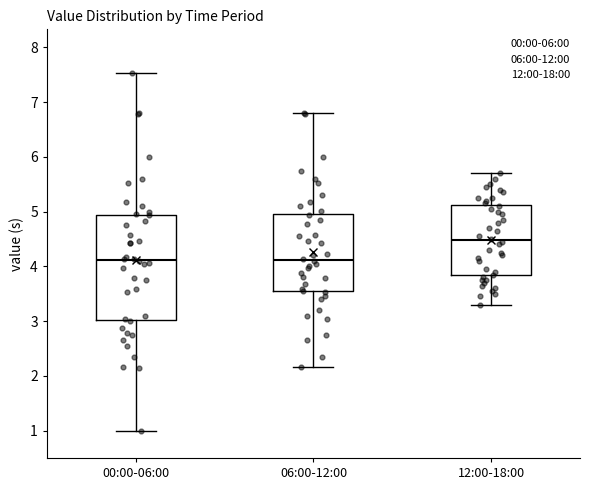

Which box is the tallest, from its lower edge to its upper edge?

00:00-06:00